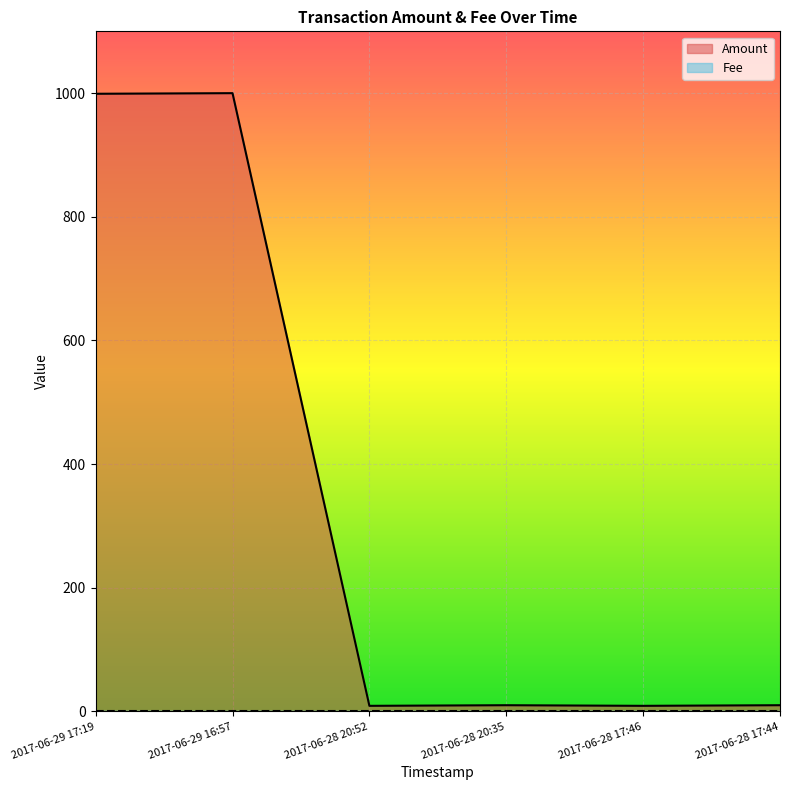

Where is the data nearest to the value 504?

2017-06-28 20:35